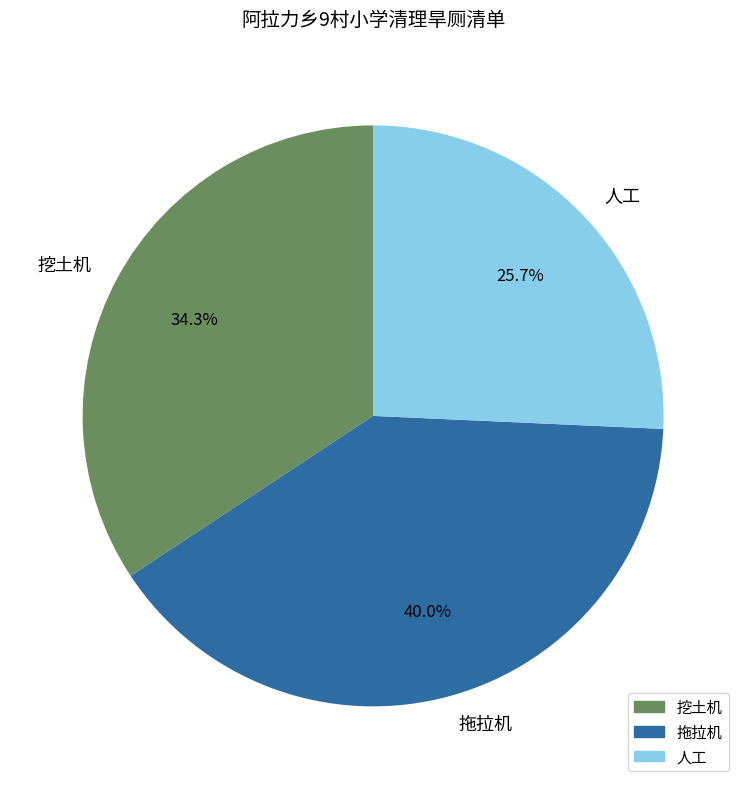

Count the number of slices in the pie.

3